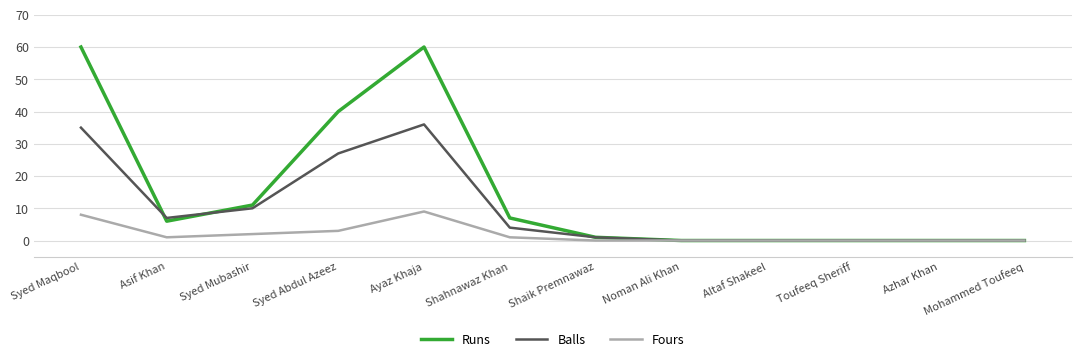

Rank the series by their maximum value, from lowest to highest.

Fours, Balls, Runs